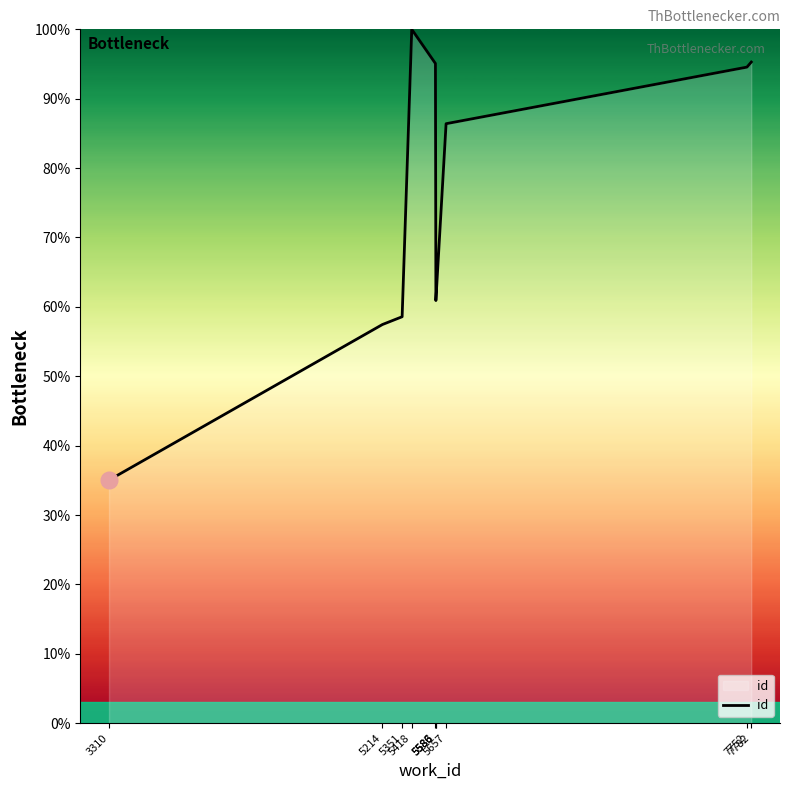

What is the minimum value shown in the chart?

35.0